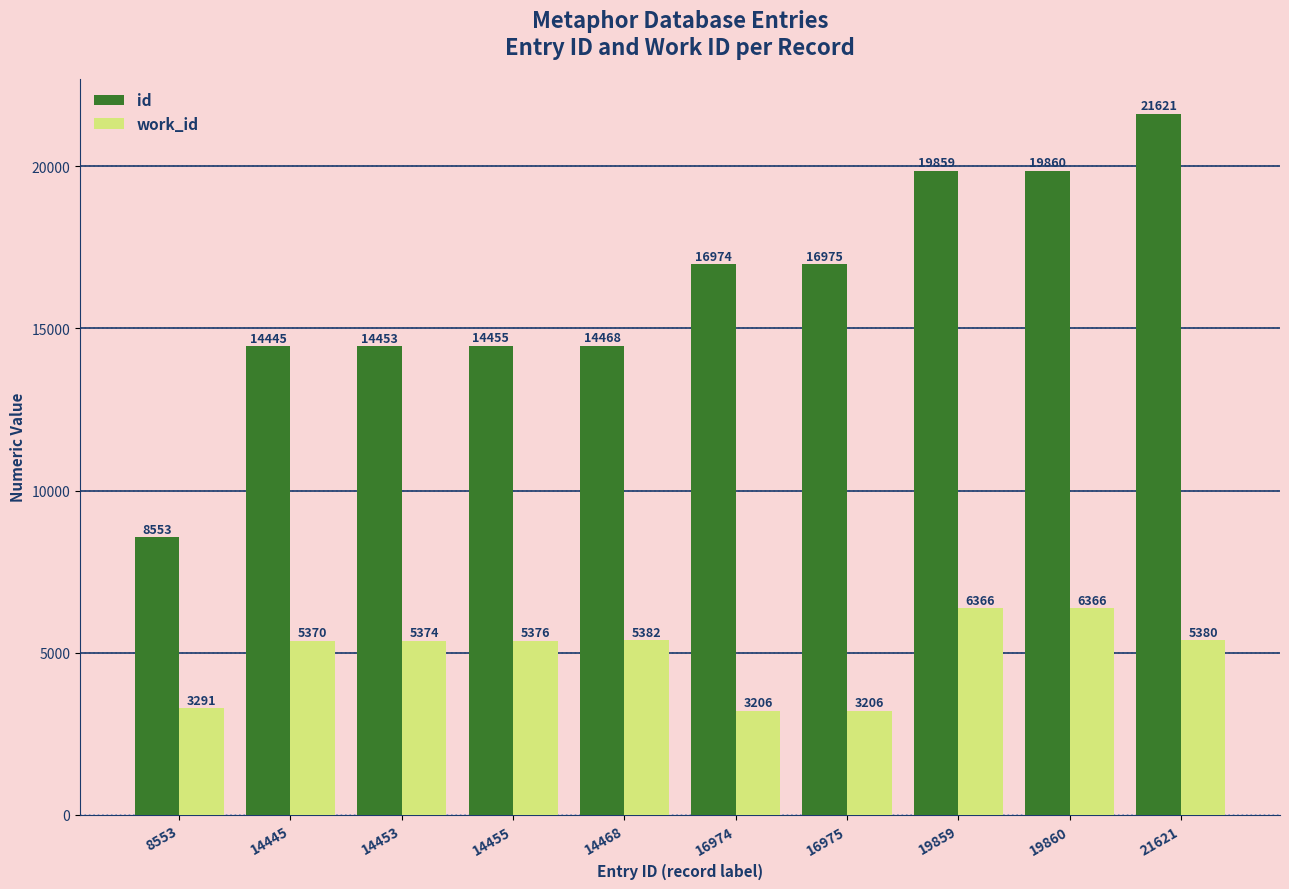

True or false: work_id has a value of 6366 at 19859.

True